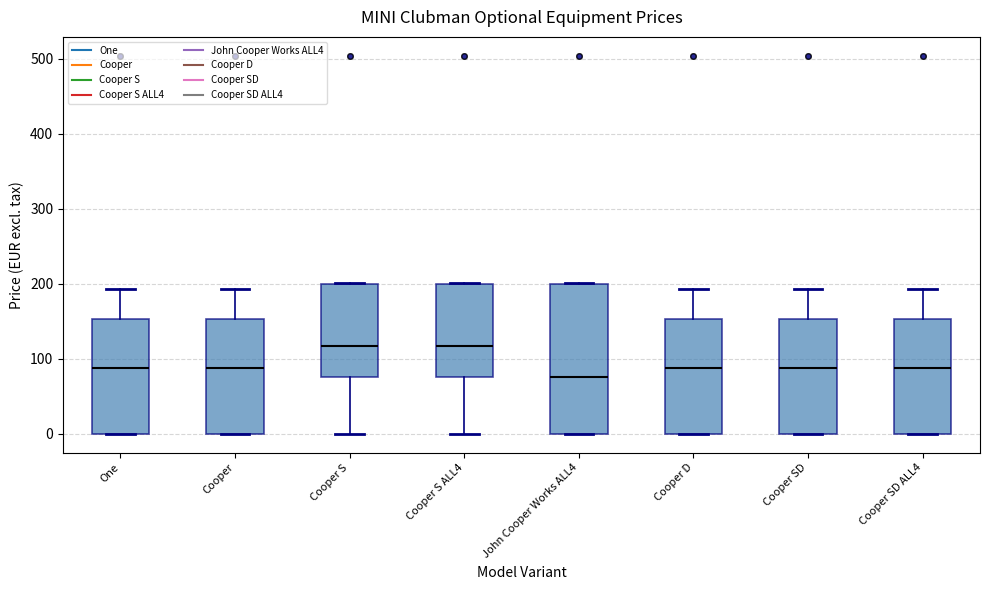

Reading left to right, read every box against the y-axis: the position of its median line, the range the box covers, and the ends of its whiskers. The values are not printed on the chart, so give them approximately, as read against the axis.

One: median 90, box 0 to 150, whiskers 0 to 190
Cooper: median 90, box 0 to 150, whiskers 0 to 190
Cooper S: median 120, box 80 to 200, whiskers 0 to 200
Cooper S ALL4: median 120, box 80 to 200, whiskers 0 to 200
John Cooper Works ALL4: median 80, box 0 to 200, whiskers 0 to 200
Cooper D: median 90, box 0 to 150, whiskers 0 to 190
Cooper SD: median 90, box 0 to 150, whiskers 0 to 190
Cooper SD ALL4: median 90, box 0 to 150, whiskers 0 to 190